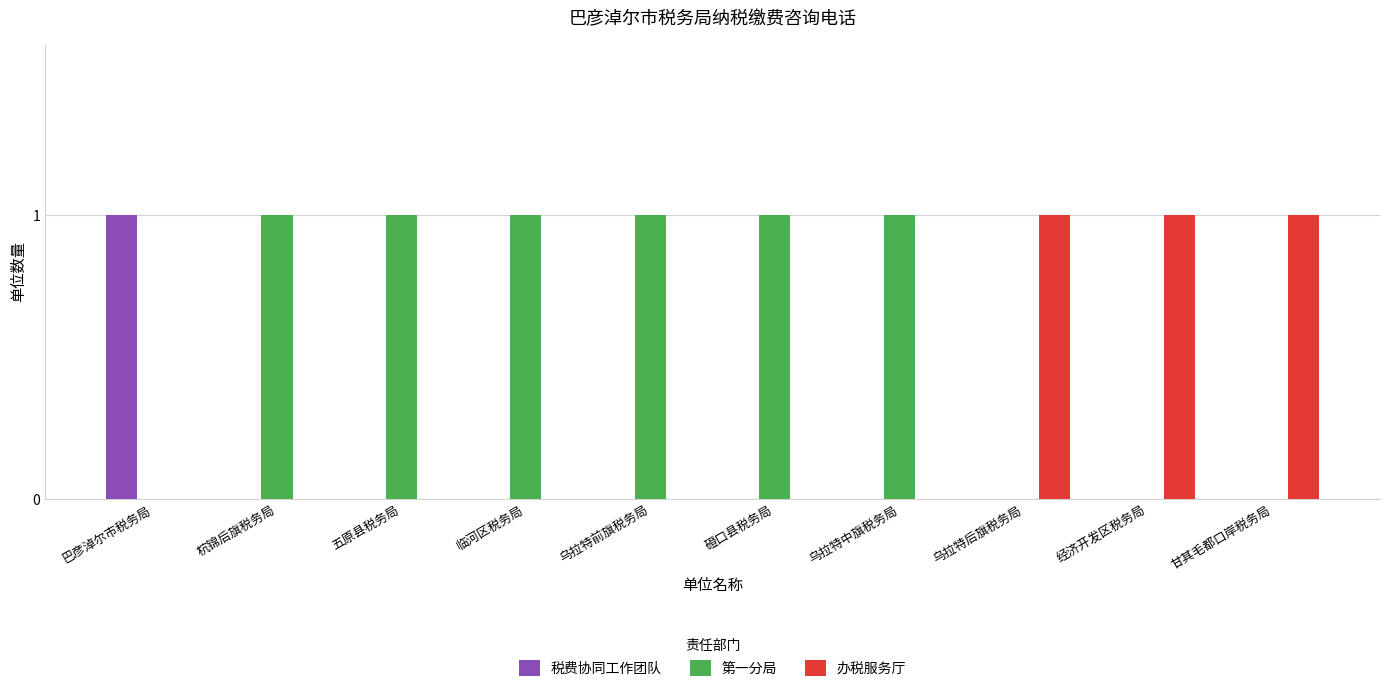

Which series has the largest total across all categories?

第一分局